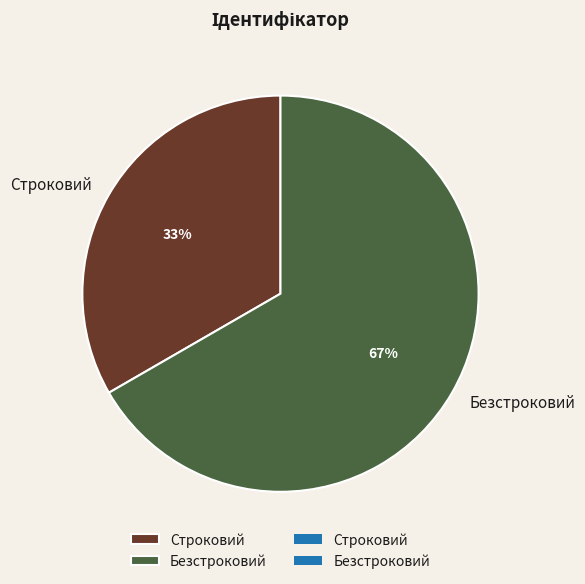

Which has a higher value, Строковий or Безстроковий?

Безстроковий